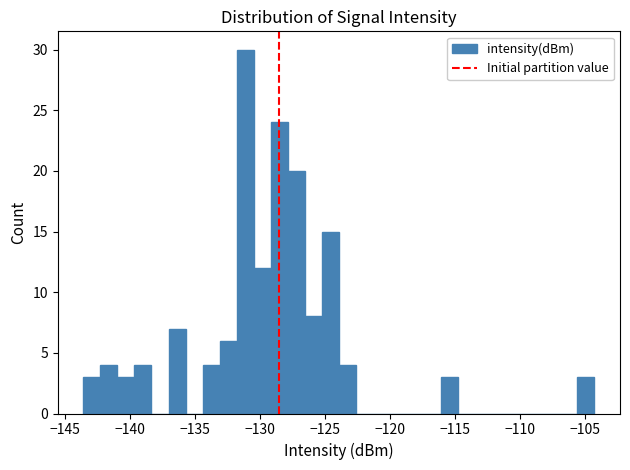

Read against the x-axis, roughly where is the centre of the tallest bar?

-131.0